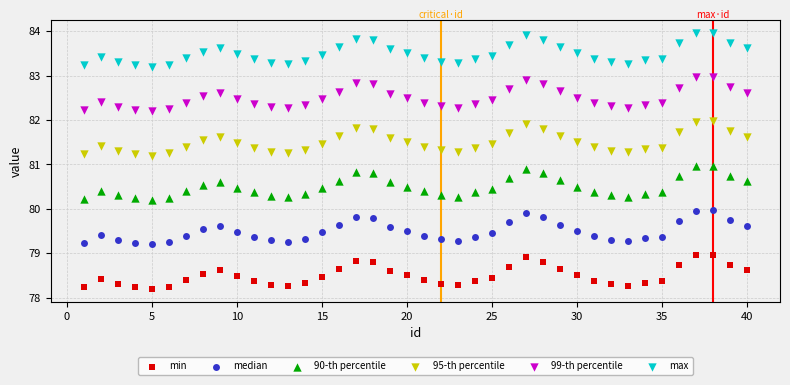

What is the X range (max minus min) for the scatter plot?

39.0